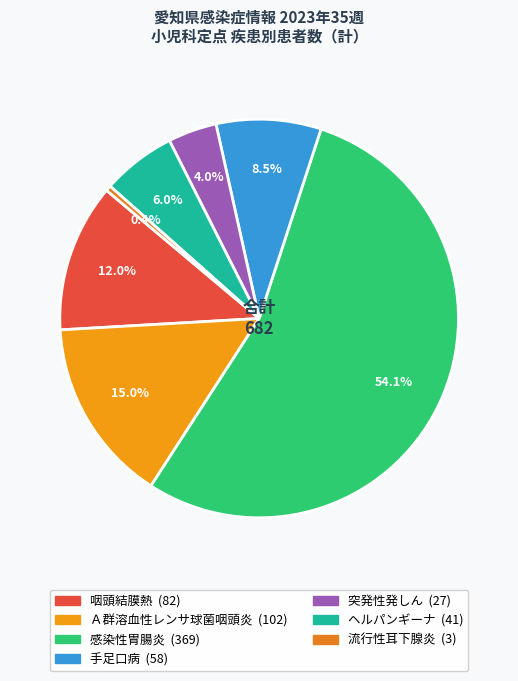

Do 手足口病 and 流行性耳下腺炎 together represent more than half of the pie?

No